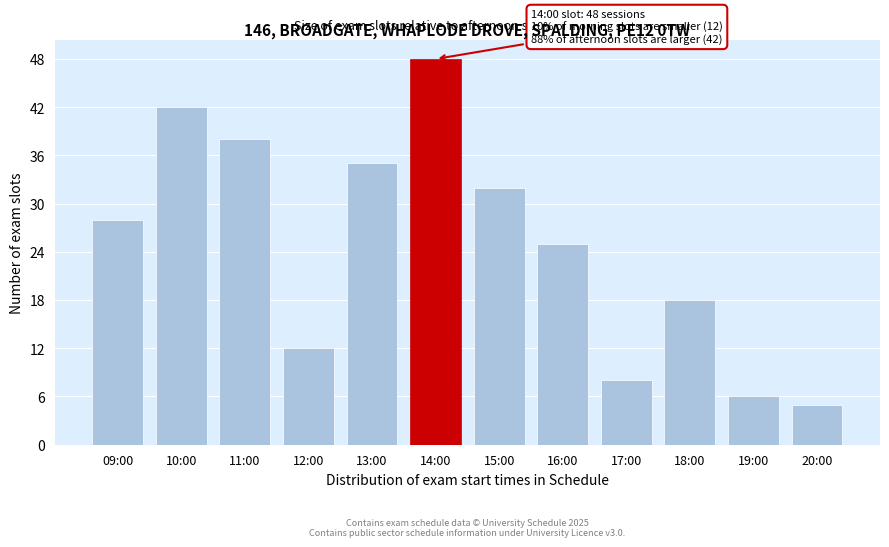

Reading left to right, transcribe all the data shown in this chart.

28	42	38	12	35	48	32	25	8	18	6	5